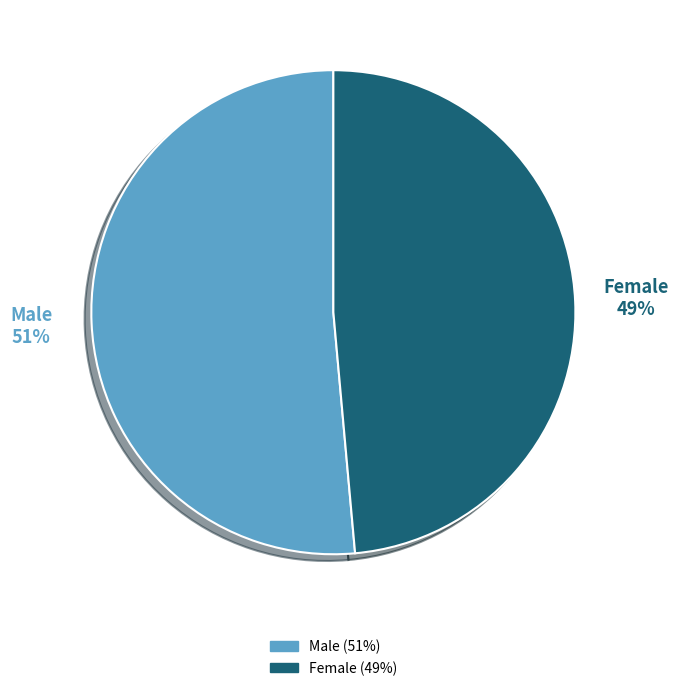

To the nearest percent, what is the average slice percentage?

50%